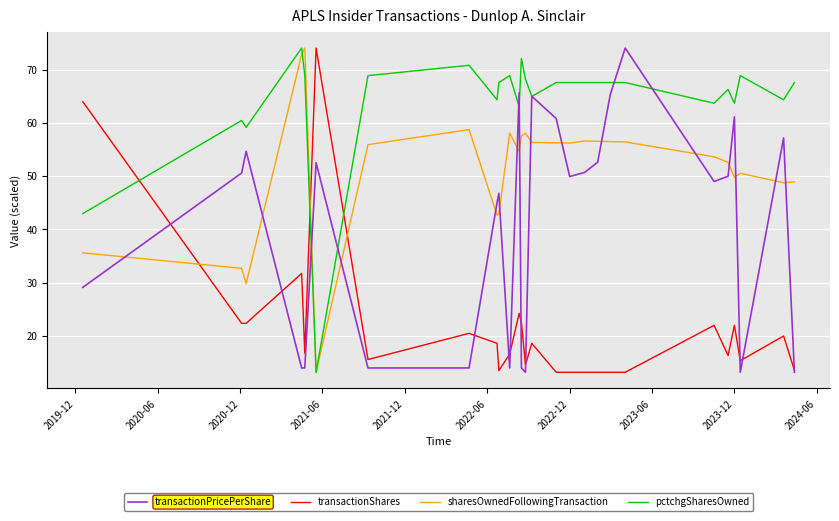

Which series ends up on top after the final intersection of sharesOwnedFollowingTransaction and transactionShares?

sharesOwnedFollowingTransaction